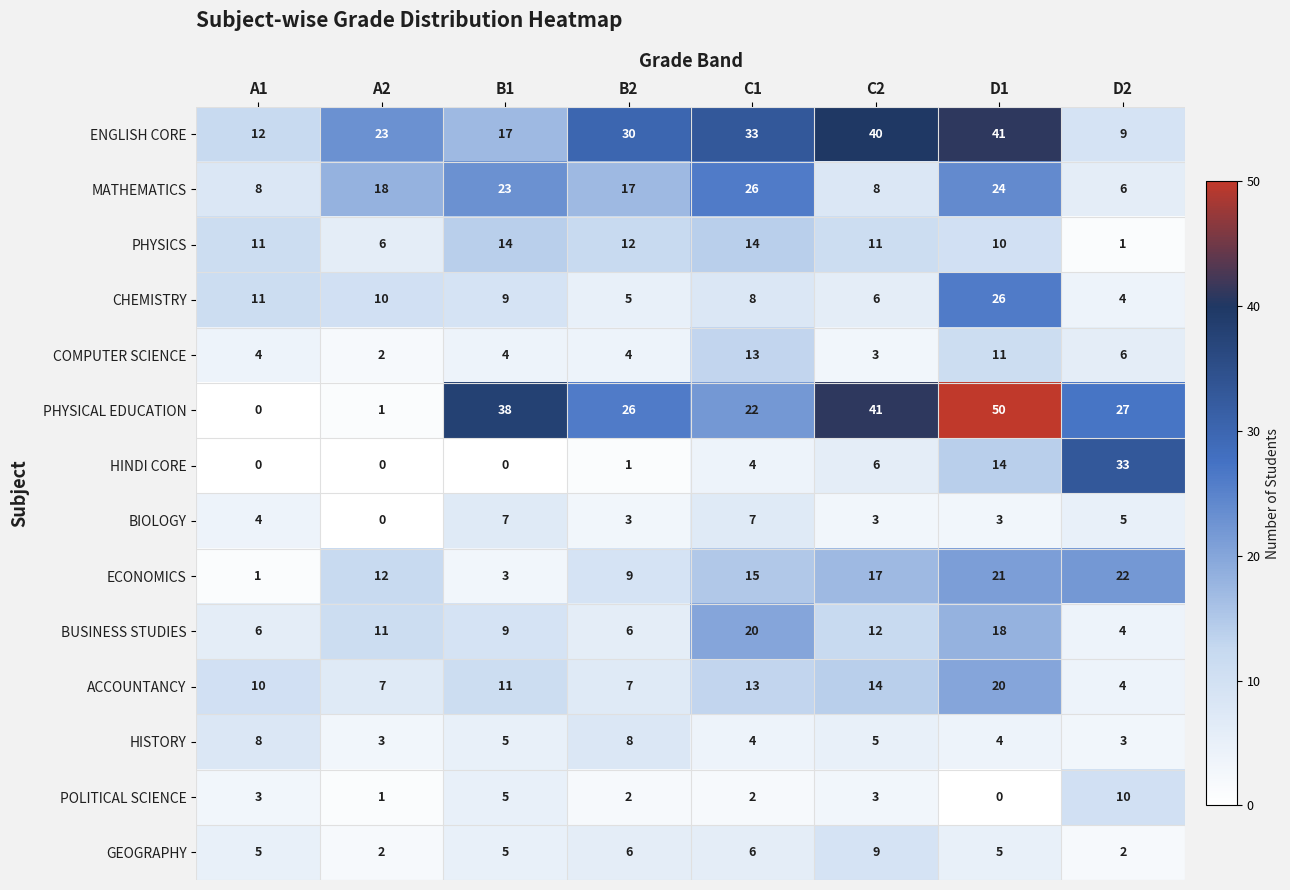

True or false: ACCOUNTANCY has a value of 7 at B2.

True